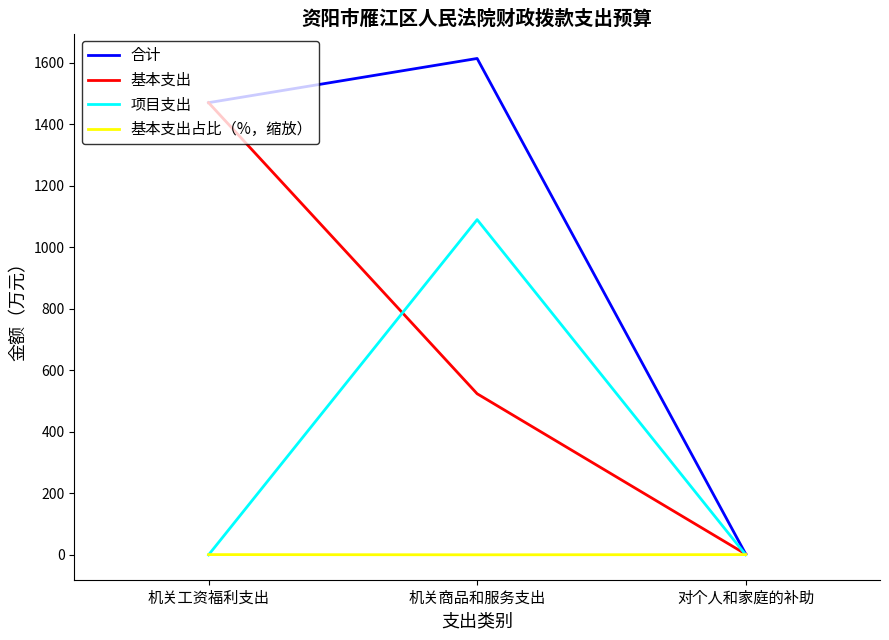

Which series has the largest total across all categories?

合计